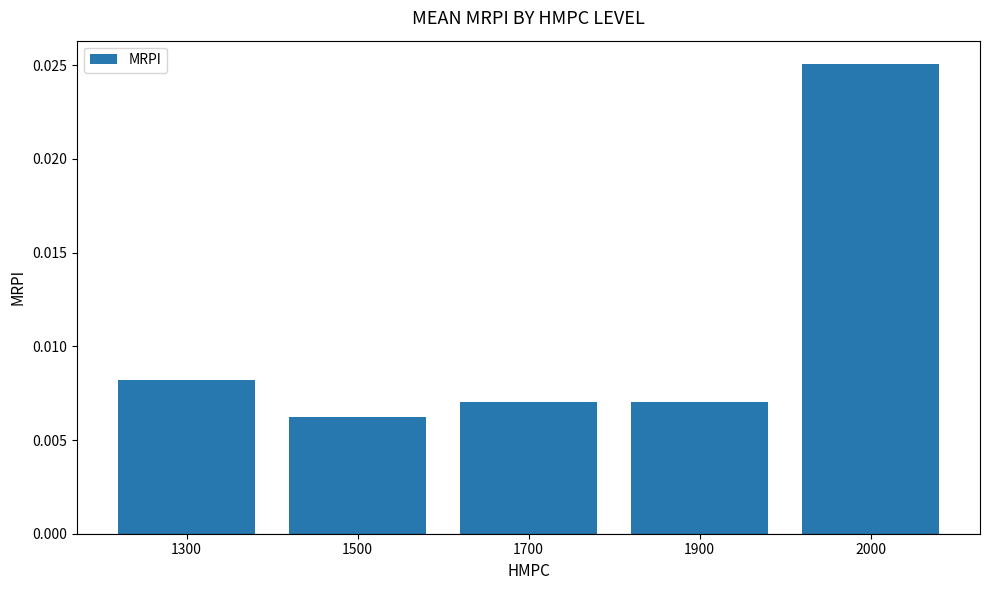

Are the bars grouped side by side (vs. stacked)?

No